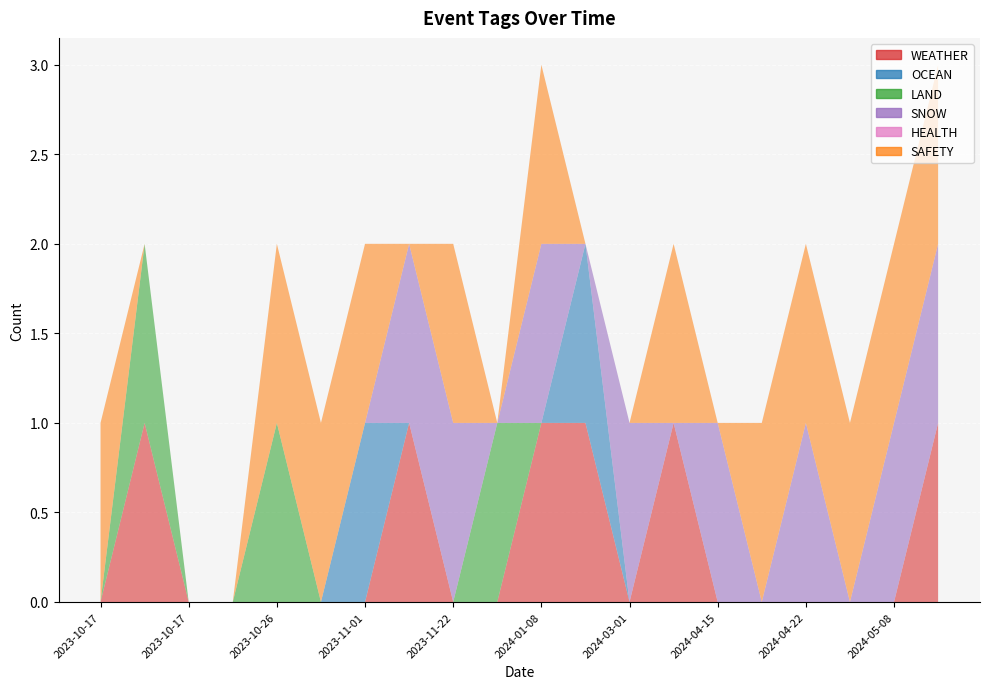

At which label does WEATHER reach its peak?

2024-05-10